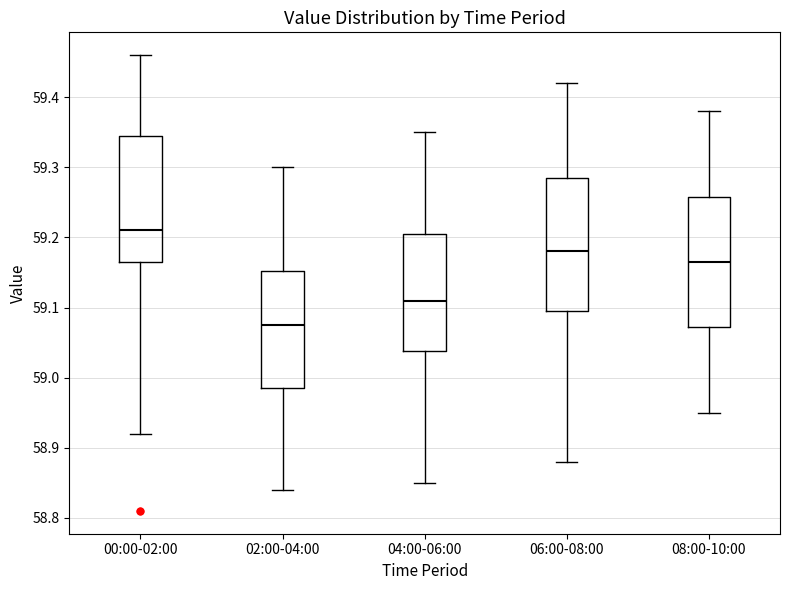

Reading left to right, transcribe this box plot: for each box, give where its median line is, the range the box spans, and where its two whiskers end, as read against the y-axis. The values are not printed on the chart, so give them approximately, as read against the axis.

00:00-02:00: median 59.21, box 59.17 to 59.35, whiskers 58.92 to 59.46
02:00-04:00: median 59.08, box 58.99 to 59.15, whiskers 58.84 to 59.30
04:00-06:00: median 59.11, box 59.04 to 59.21, whiskers 58.85 to 59.35
06:00-08:00: median 59.18, box 59.10 to 59.29, whiskers 58.88 to 59.42
08:00-10:00: median 59.17, box 59.07 to 59.26, whiskers 58.95 to 59.38